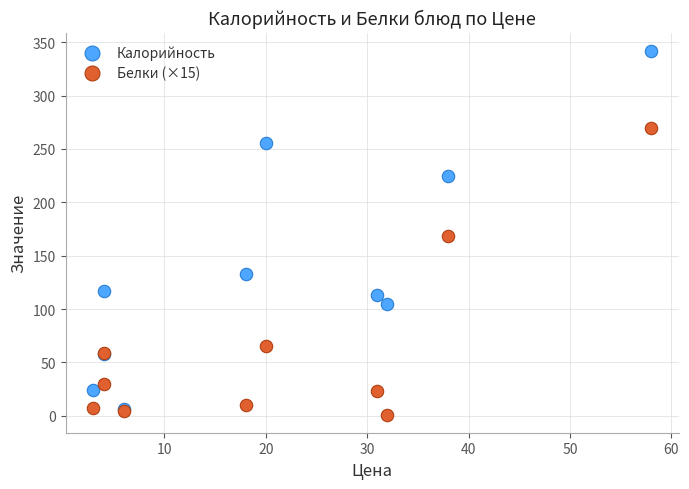

In the Калорийность series, what Y value is closest to 174?

133.0